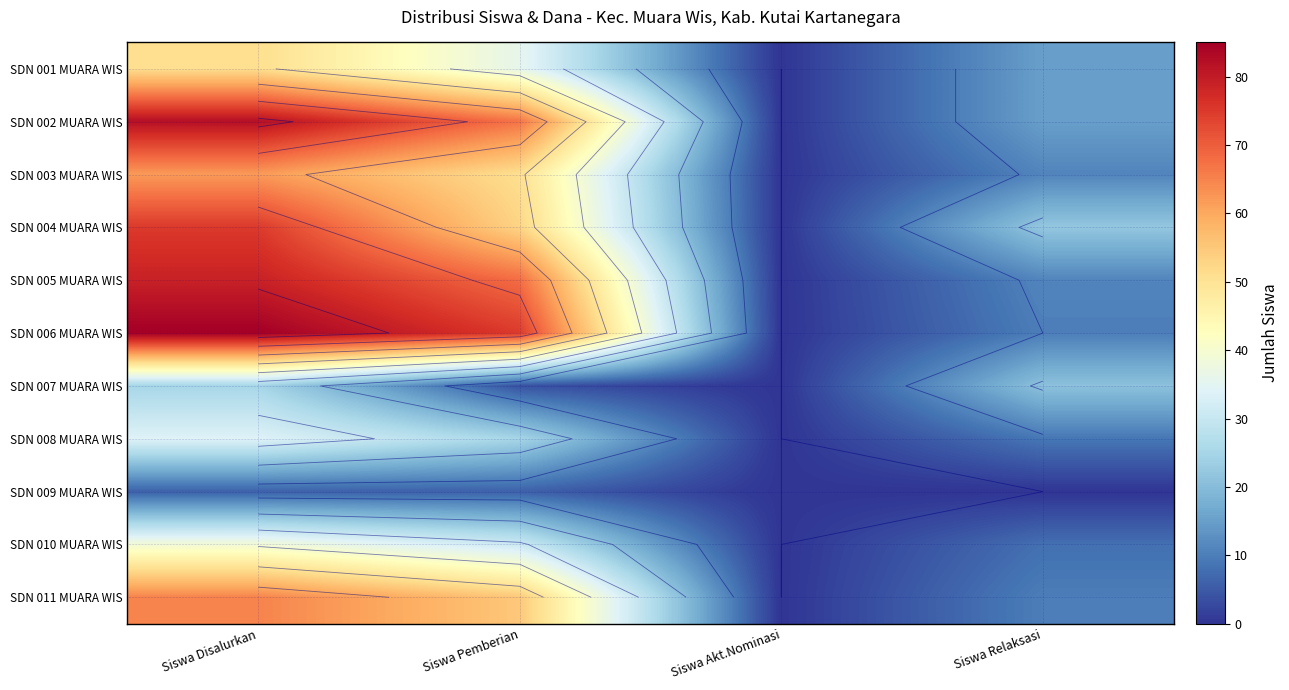

Which series has the largest range (max minus min)?

SDN 006 MUARA WIS